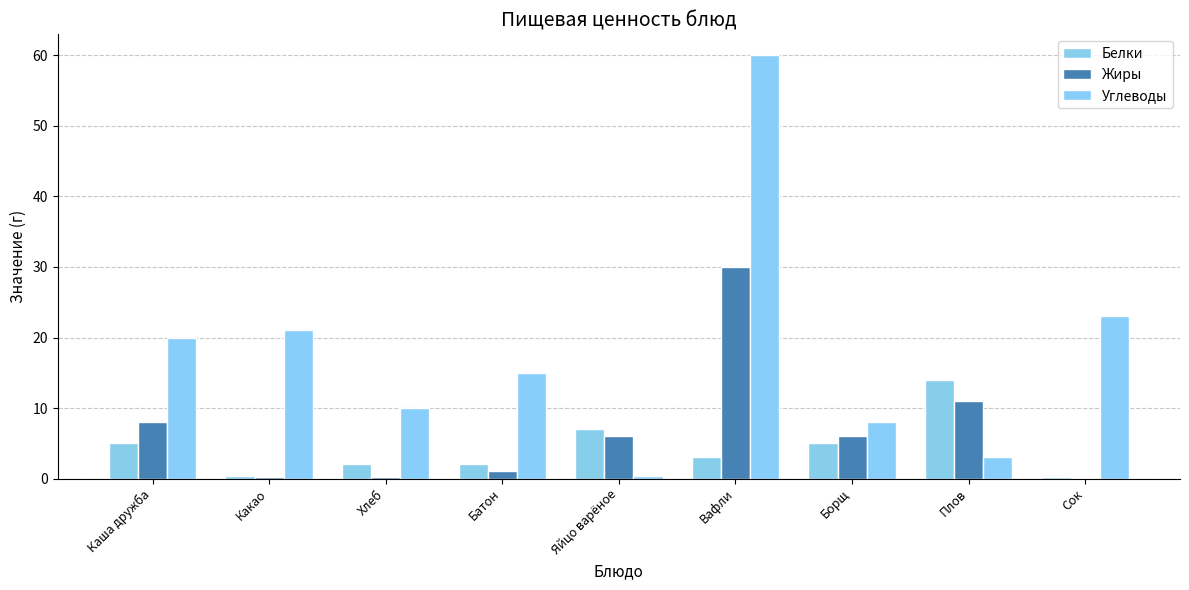

Rank the series by their average value, from highest to lowest.

Углеводы, Жиры, Белки